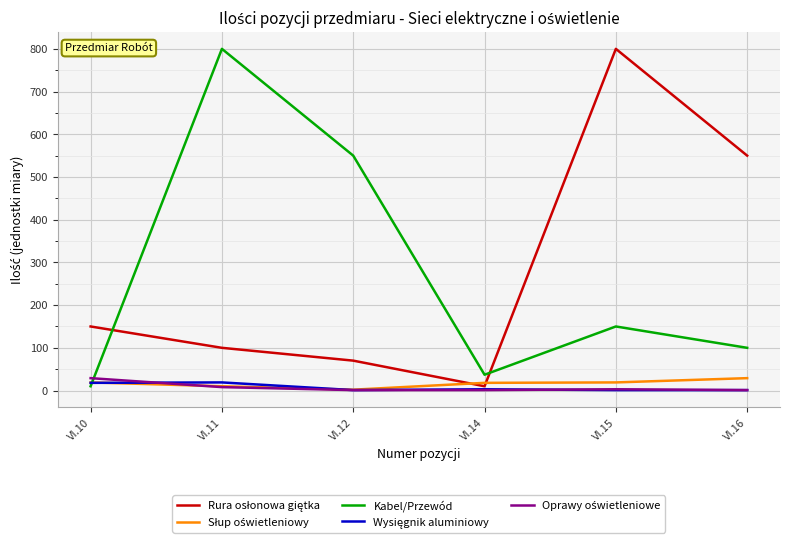

What is the greatest value displayed?

800